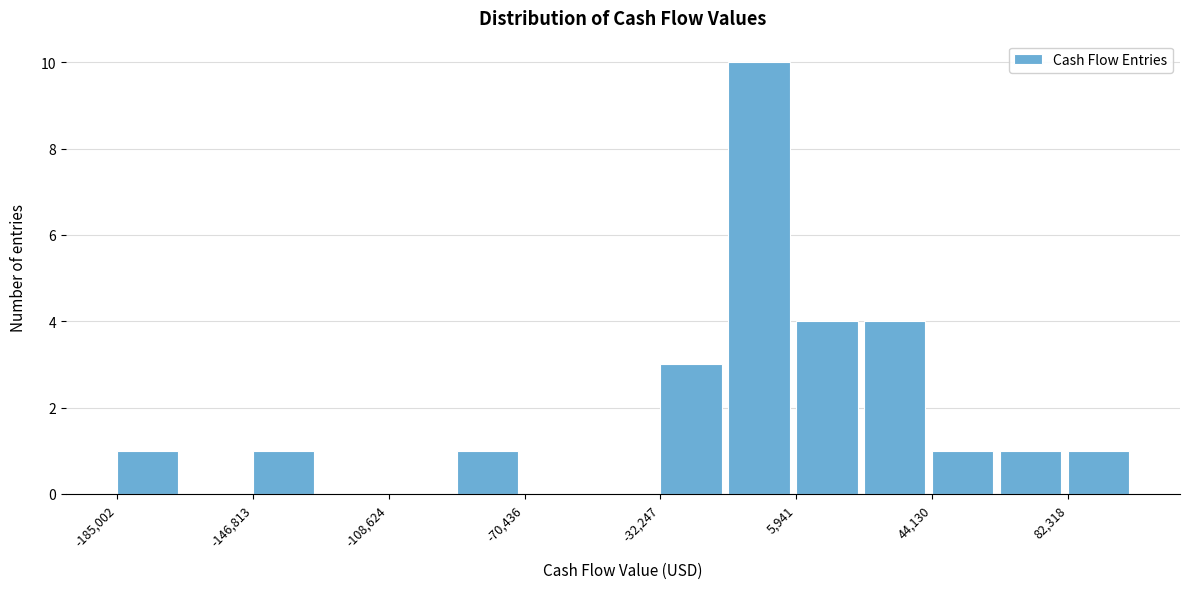

Read against the x-axis, roughly where is the centre of the tallest bar?

-5000